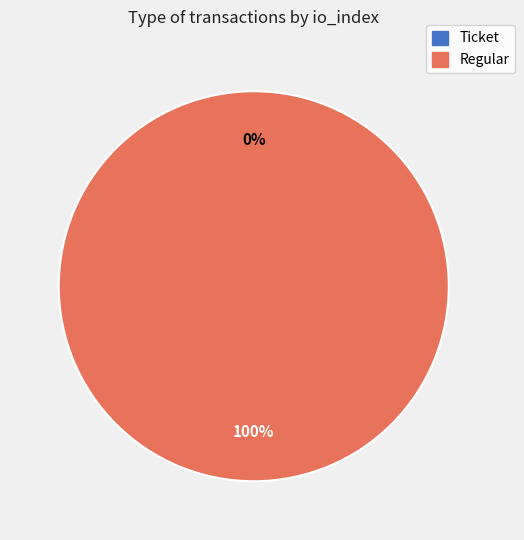

How many segments does this pie chart have?

2